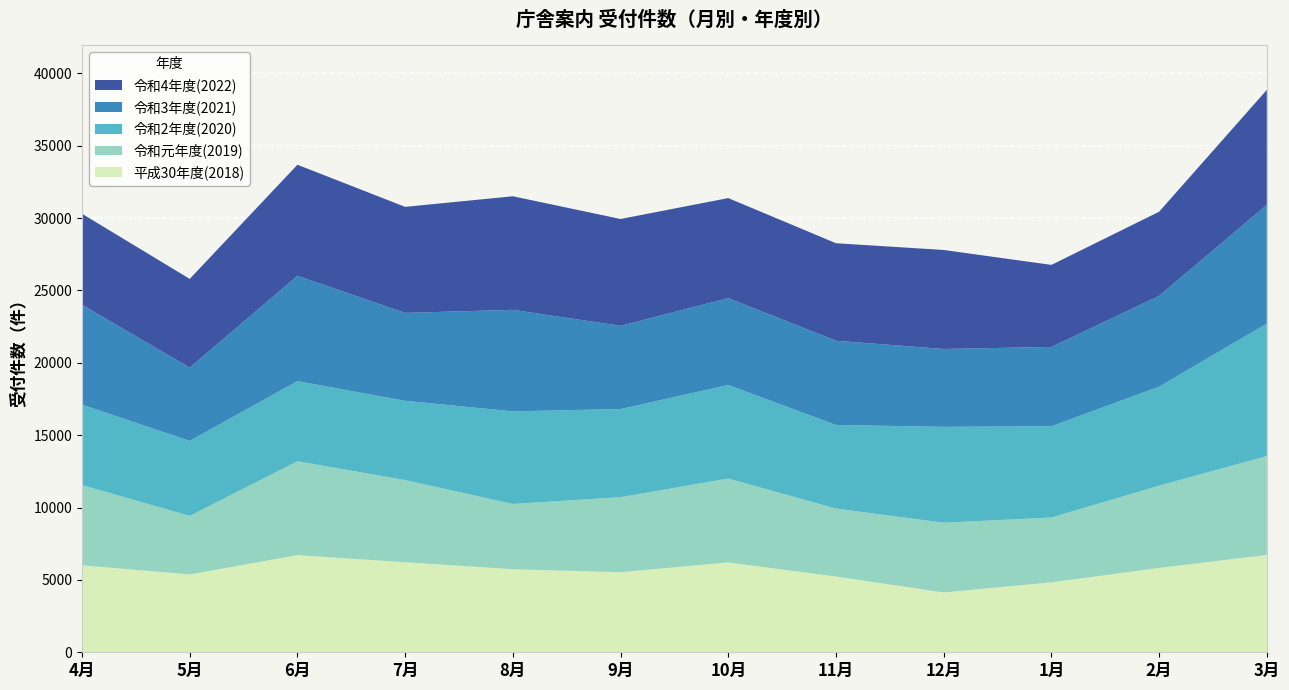

Reading left to right, list all the values displayed in this chart.

平成30年度(2018): 6005	5380	6708	6221	5738	5530	6207	5230	4132	4829	5824	6727
令和元年度(2019): 5544	4041	6488	5676	4508	5185	5796	4697	4817	4481	5685	6827
令和2年度(2020): 5559	5181	5534	5475	6397	6088	6463	5778	6624	6307	6841	9153
令和3年度(2021): 6902	5064	7279	6074	7015	5751	6000	5817	5379	5477	6271	8206
令和4年度(2022): 6284	6128	7671	7324	7844	7379	6911	6736	6840	5667	5812	7937